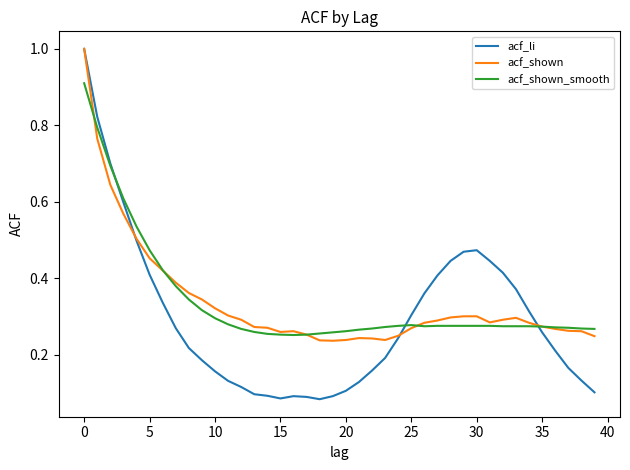

What is the highest value of the acf_li series?

1.0